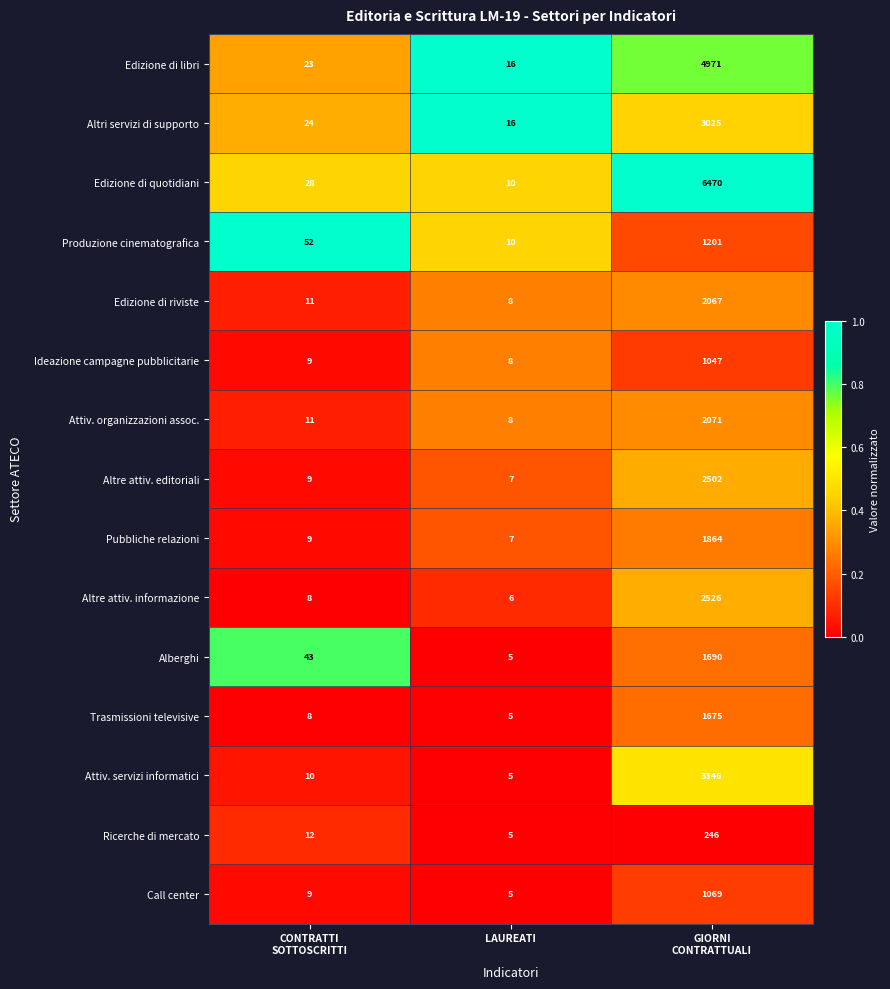

Which series has the largest total across all categories?

Edizione di quotidiani